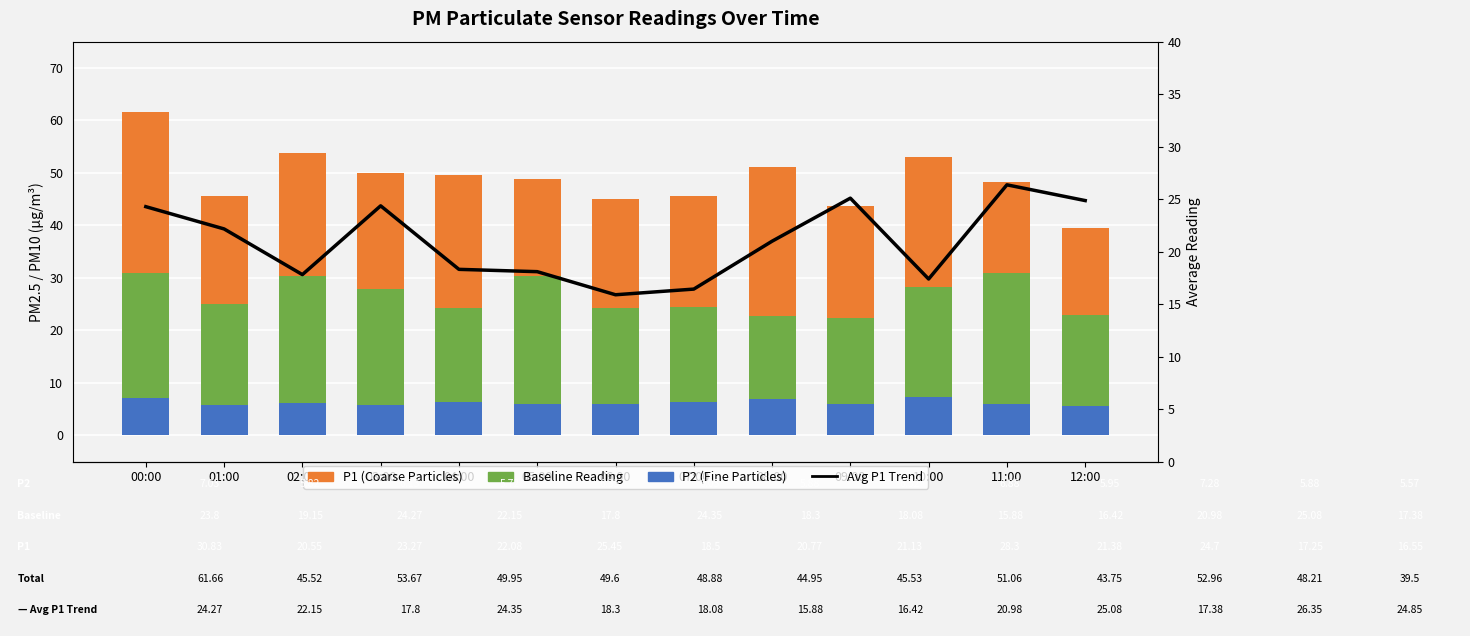

The value of P1 (Coarse Particles) at 08:00 is 28.3. True or false?

True